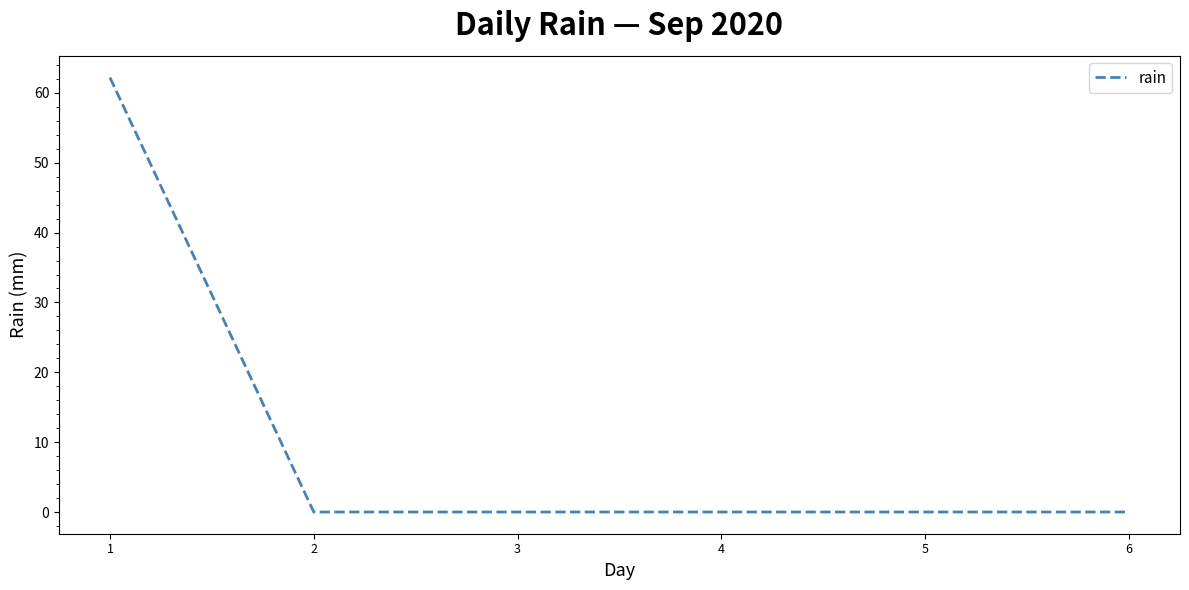

What is the change in value from 1 to 4?

-62.2